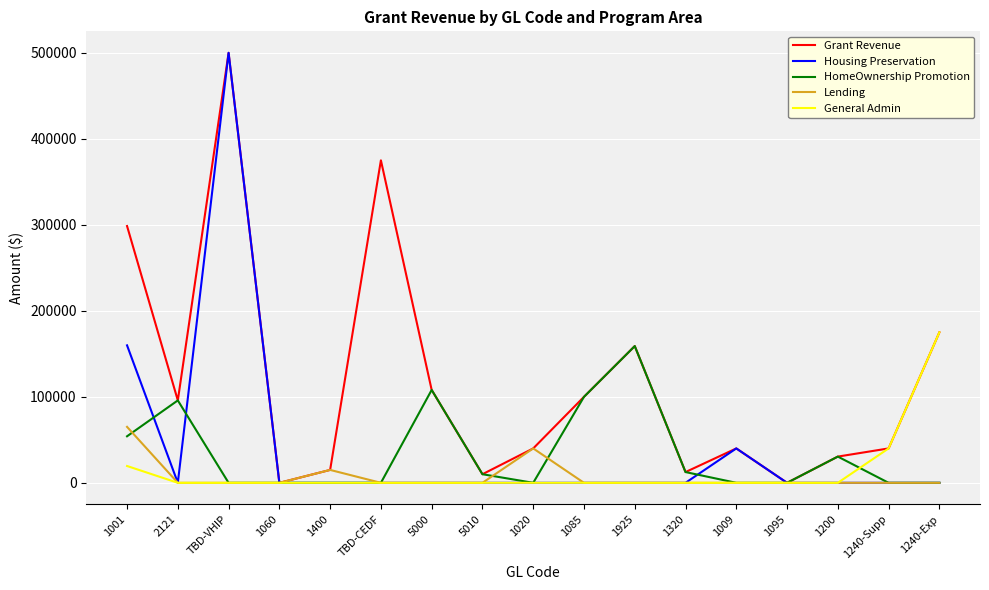

Reading right to left, transcribe all the data shown in this chart.

Grant Revenue: 1240-Exp=175000.0	1240-Supp=40000.0	1200=30499.3	1095=0.0	1009=40000.0	1320=12500.0	1925=159000.0	1085=100000.0	1020=40000.0	5010=10000.0	5000=108000.0	TBD-CEDF=375000.0	1400=15000.0	1060=0.0	TBD-VHIP=500000.0	2121=95827.0	1001=298587.0
Housing Preservation: 1240-Exp=0.0	1240-Supp=0.0	1200=0.0	1095=0.0	1009=40000.0	1320=0.0	1925=0.0	1085=0.0	1020=0.0	5010=0.0	5000=0.0	TBD-CEDF=0.0	1400=0.0	1060=0.0	TBD-VHIP=500000.0	2121=0.0	1001=159849.0
HomeOwnership Promotion: 1240-Exp=0.0	1240-Supp=0.0	1200=30499.3	1095=0.0	1009=0.0	1320=12500.0	1925=159000.0	1085=100000.0	1020=0.0	5010=10000.0	5000=108000.0	TBD-CEDF=0.0	1400=0.0	1060=0.0	TBD-VHIP=0.0	2121=95827.0	1001=54113.0
Lending: 1240-Exp=0.0	1240-Supp=0.0	1200=0.0	1095=0.0	1009=0.0	1320=0.0	1925=0.0	1085=0.0	1020=40000.0	5010=0.0	5000=0.0	TBD-CEDF=0.0	1400=15000.0	1060=0.0	TBD-VHIP=0.0	2121=0.0	1001=65065.0
General Admin: 1240-Exp=175000.0	1240-Supp=40000.0	1200=0.0	1095=0.0	1009=0.0	1320=0.0	1925=0.0	1085=0.0	1020=0.0	5010=0.0	5000=0.0	TBD-CEDF=0.0	1400=0.0	1060=0.0	TBD-VHIP=0.0	2121=0.0	1001=19560.0